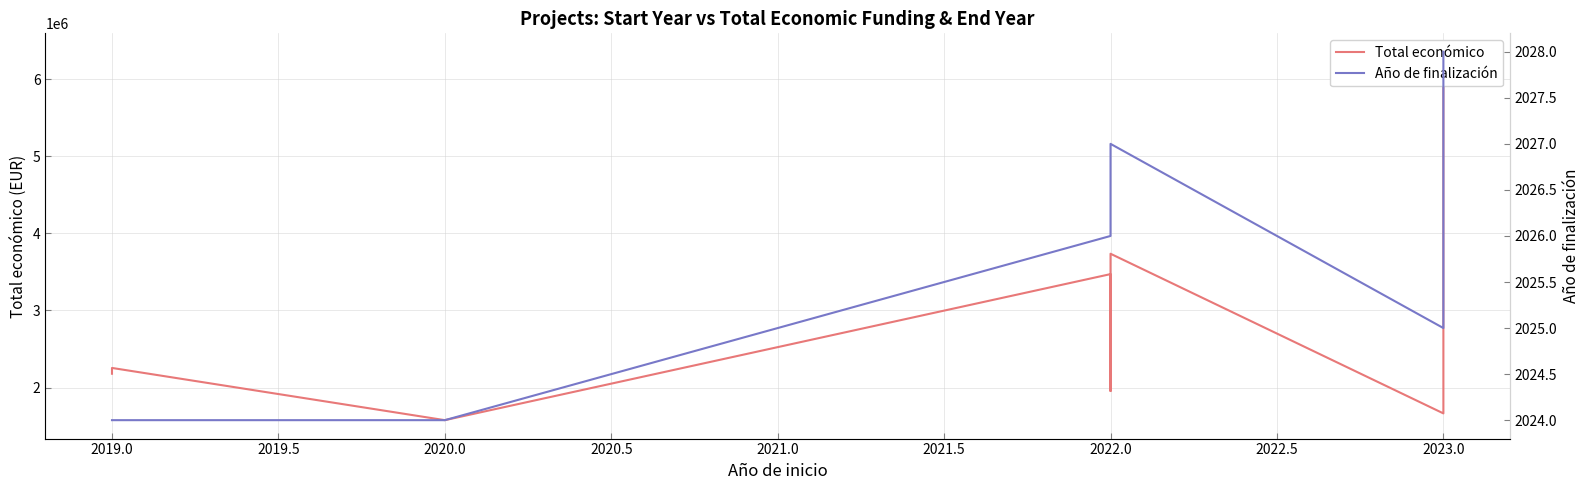

What is the value of the Total económico point at the 1st from the left?

2179363